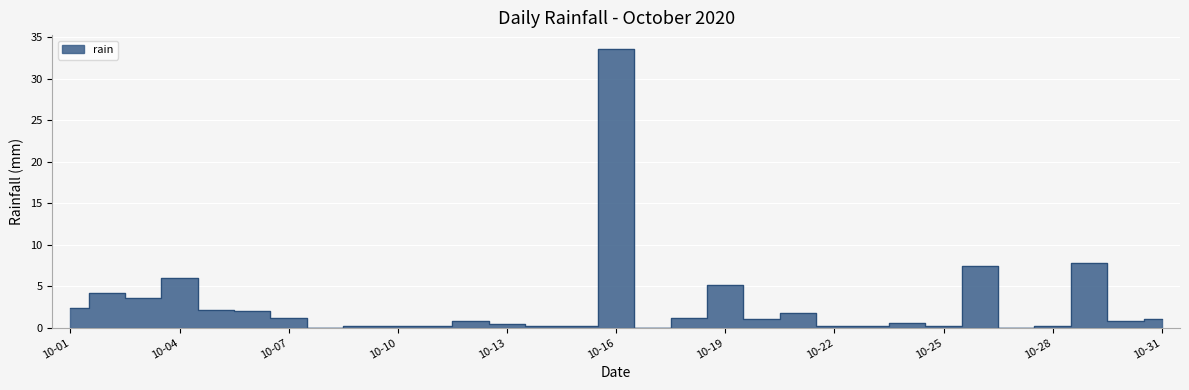

True or false: there are more than 1 points higher than both neighbors.

True